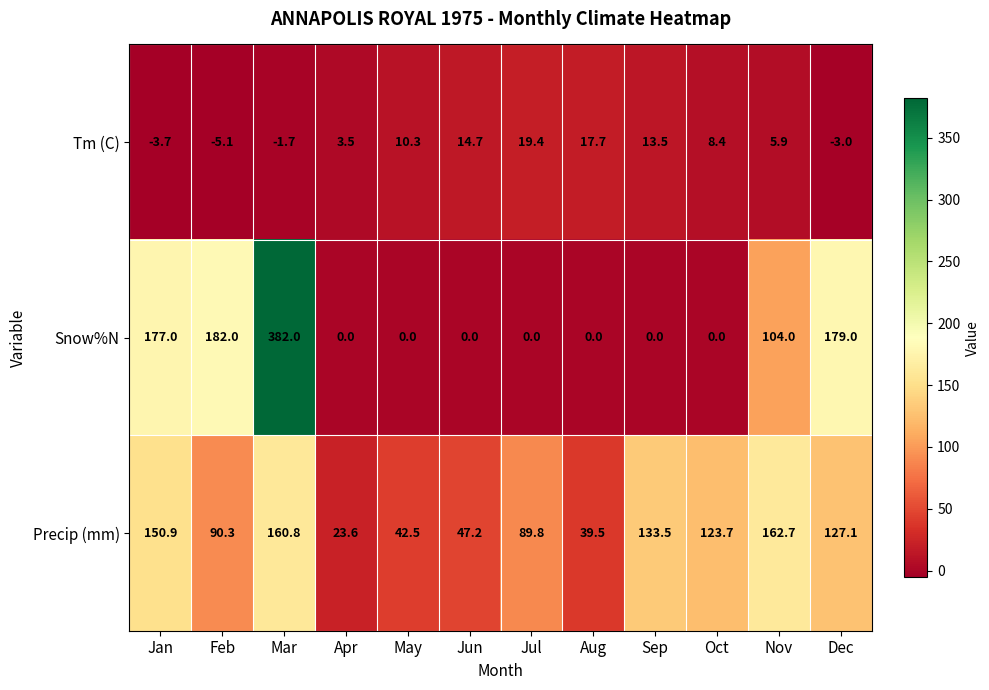

What is the sum of the Precip (mm) values at Jul and Aug?

129.3